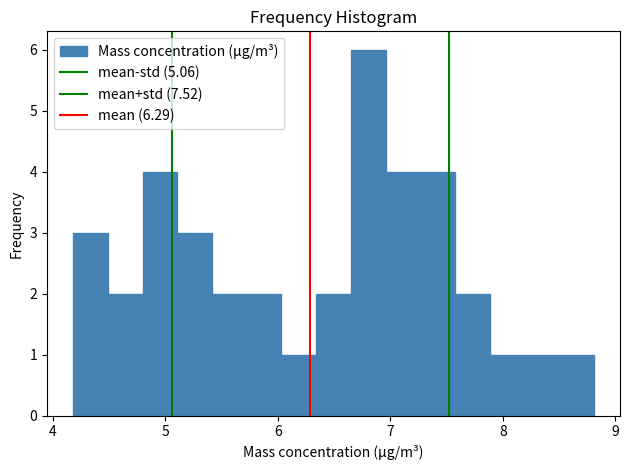

Read against the x-axis, roughly where is the centre of the tallest bar?

6.8